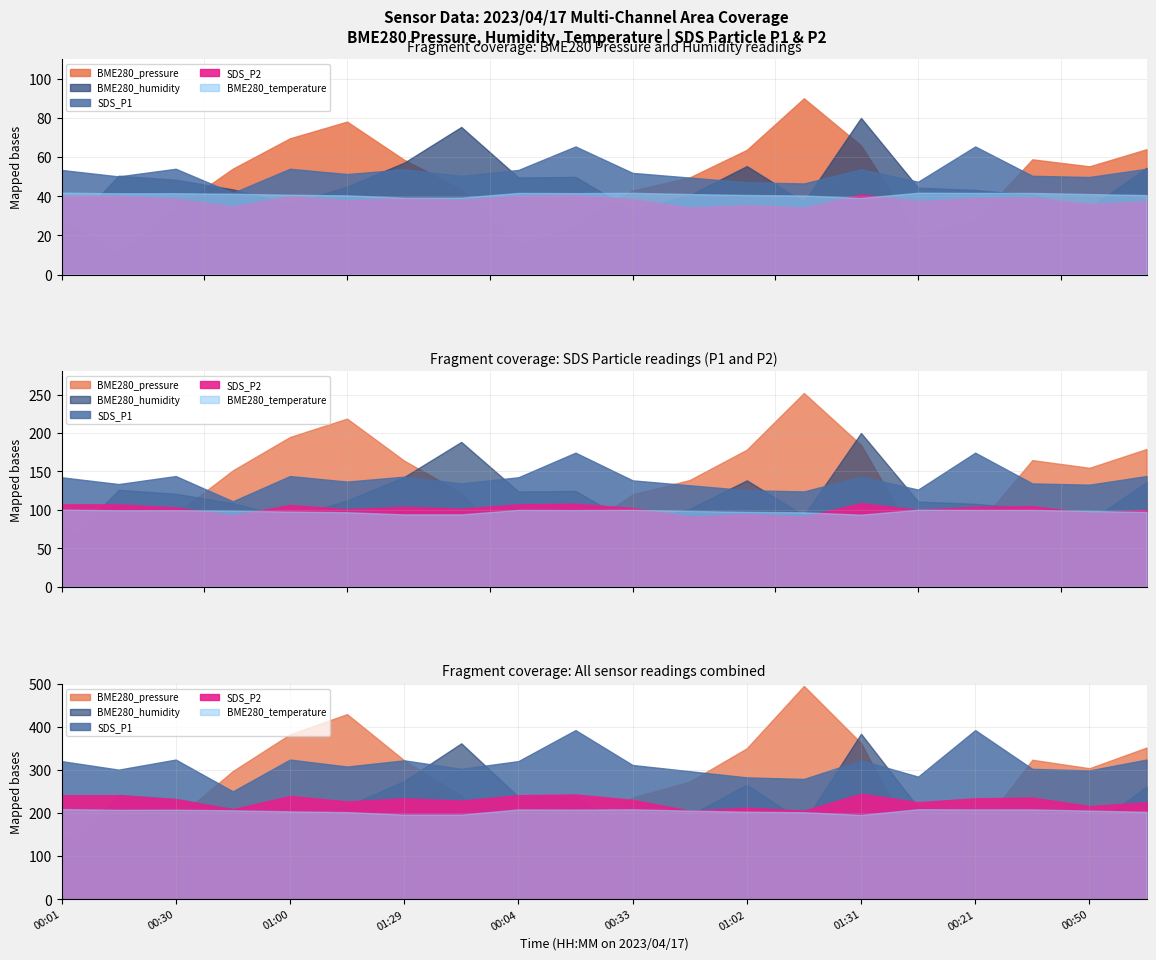

Which category has the highest value across all series?

01:22